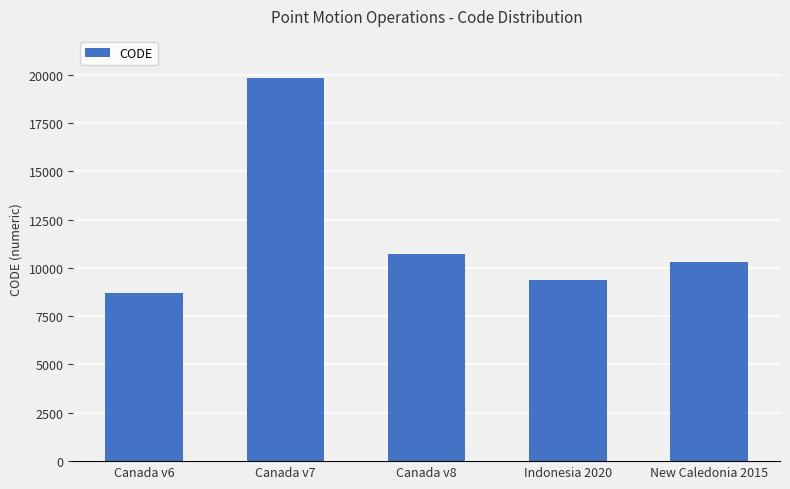

How many values are below 10323?

2